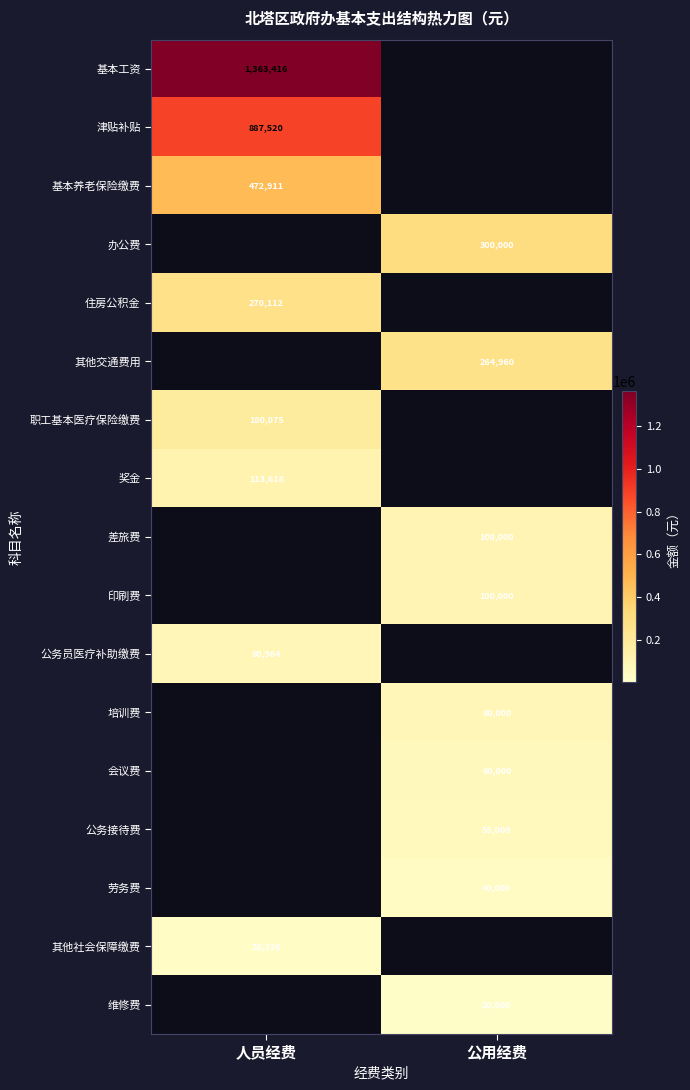

The 劳务费 series shows 55523 at 公用经费. True or false?

False